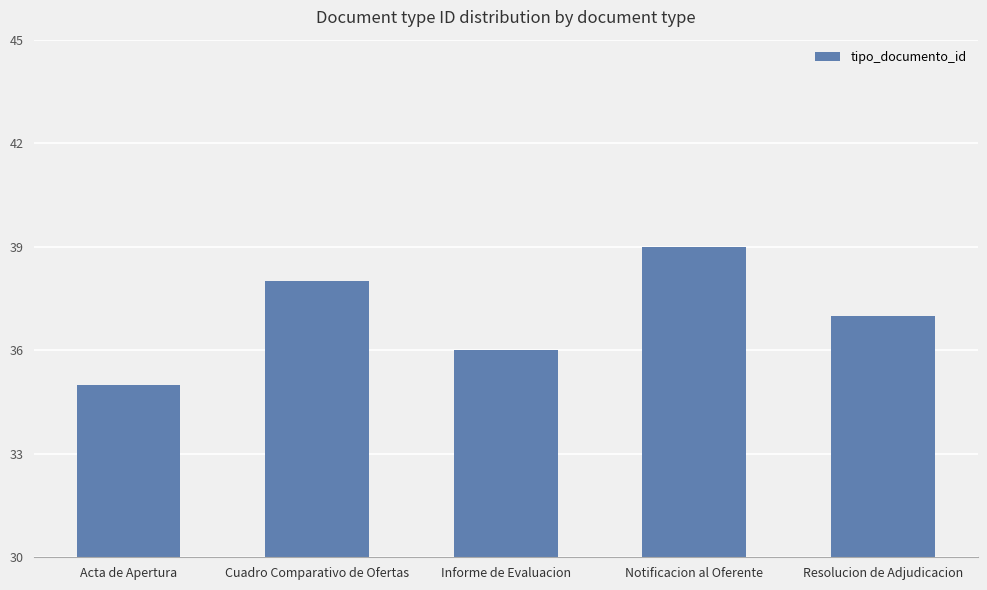

Where is the data nearest to the value 37?

Resolucion de Adjudicacion